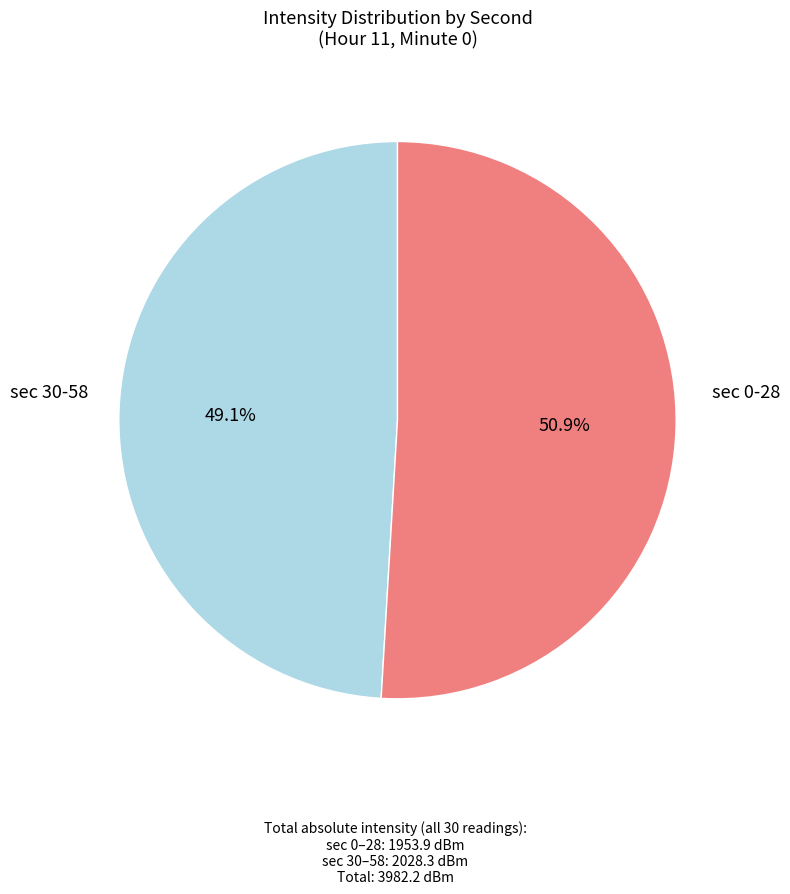

Is there a majority slice in this chart?

Yes